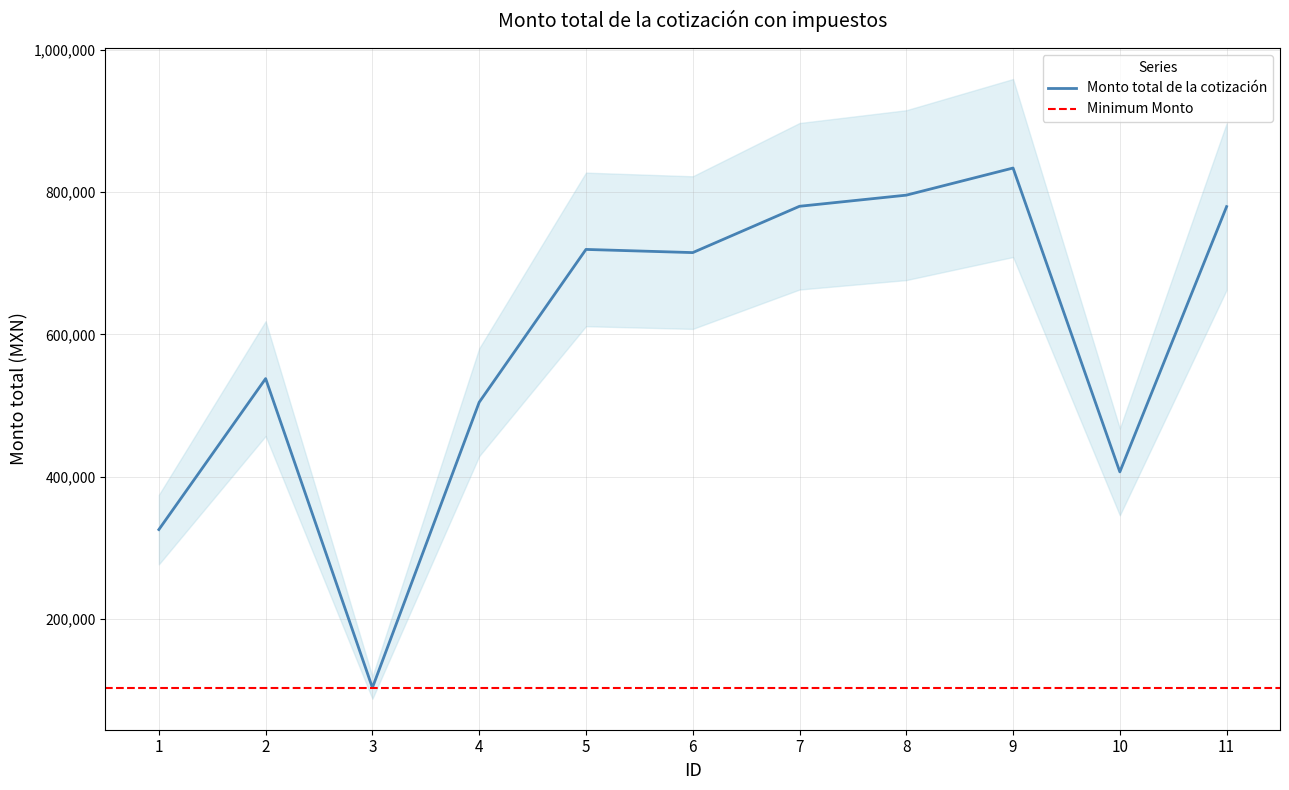

What is the maximum value shown in the chart?

833957.1